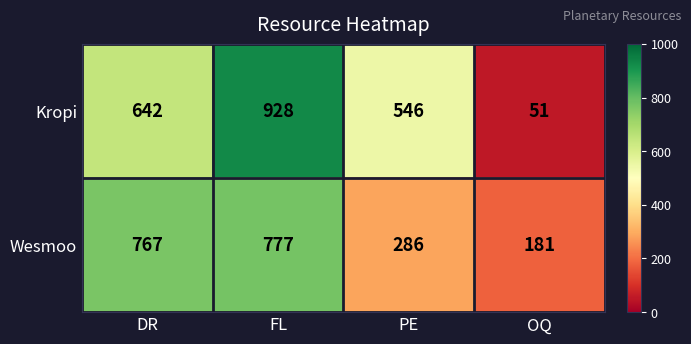

Reading right to left, transcribe all the data shown in this chart.

Kropi: OQ=51	PE=546	FL=928	DR=642
Wesmoo: OQ=181	PE=286	FL=777	DR=767